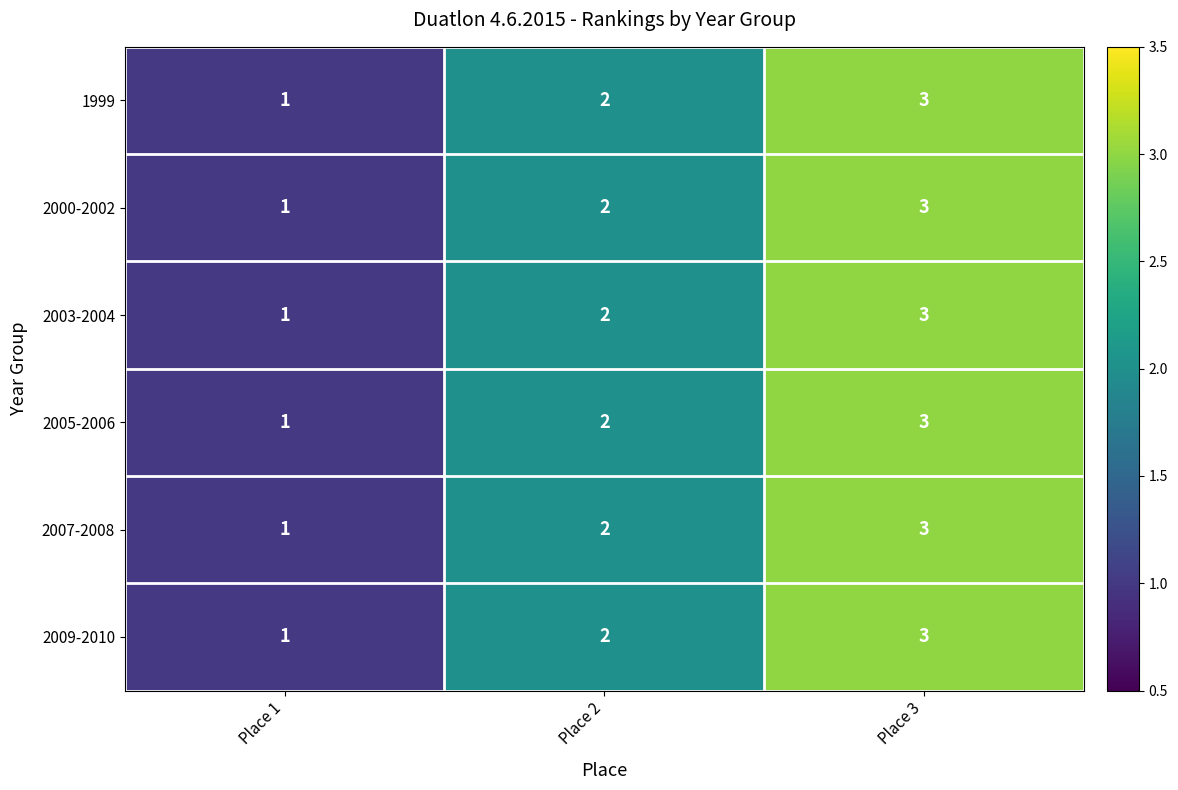

What is the total value across all series at Place 3?

18